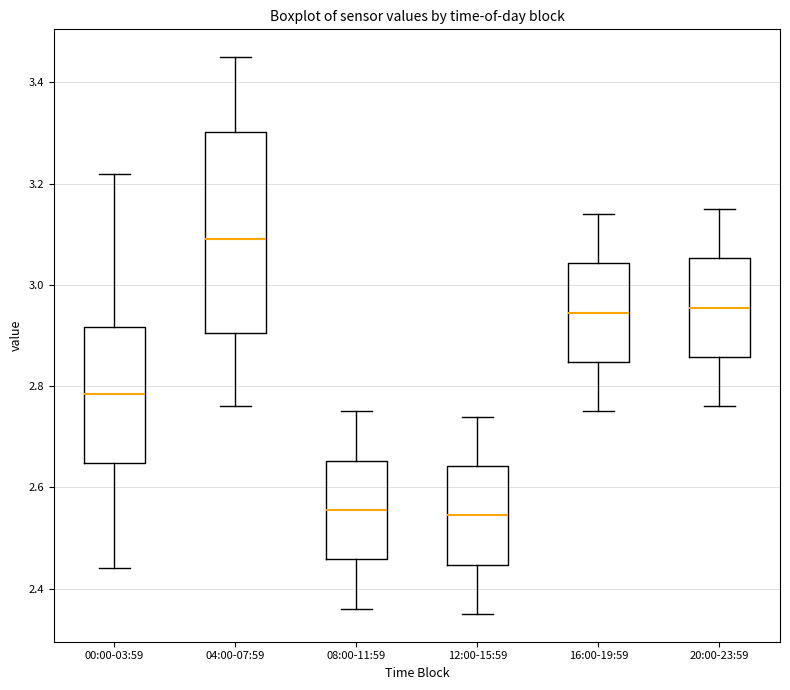

Reading left to right, read every box against the y-axis: the position of its median line, the range the box covers, and the ends of its whiskers. The values are not printed on the chart, so give them approximately, as read against the axis.

00:00-03:59: median 2.78, box 2.64 to 2.92, whiskers 2.44 to 3.22
04:00-07:59: median 3.10, box 2.90 to 3.30, whiskers 2.76 to 3.46
08:00-11:59: median 2.56, box 2.46 to 2.66, whiskers 2.36 to 2.76
12:00-15:59: median 2.54, box 2.44 to 2.64, whiskers 2.36 to 2.74
16:00-19:59: median 2.94, box 2.84 to 3.04, whiskers 2.76 to 3.14
20:00-23:59: median 2.96, box 2.86 to 3.06, whiskers 2.76 to 3.16